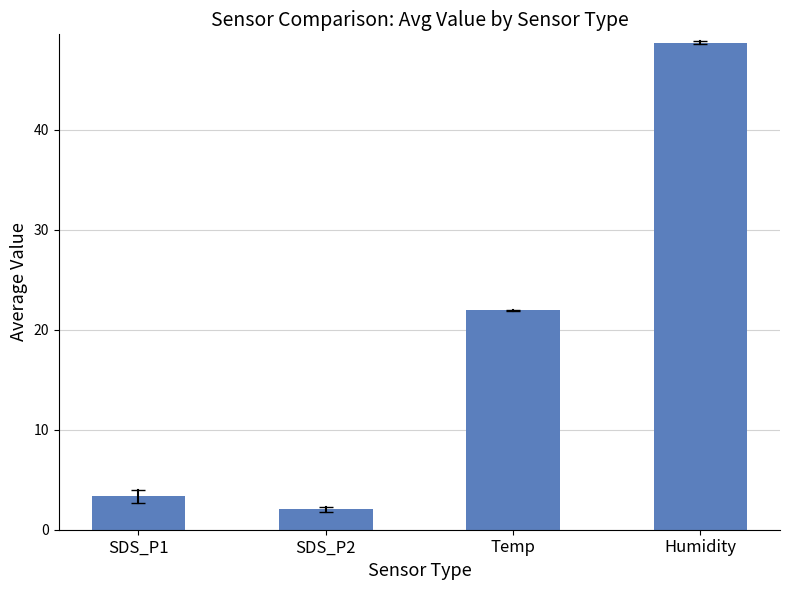

Is it true that the value at SDS_P1 is 3.3?

True